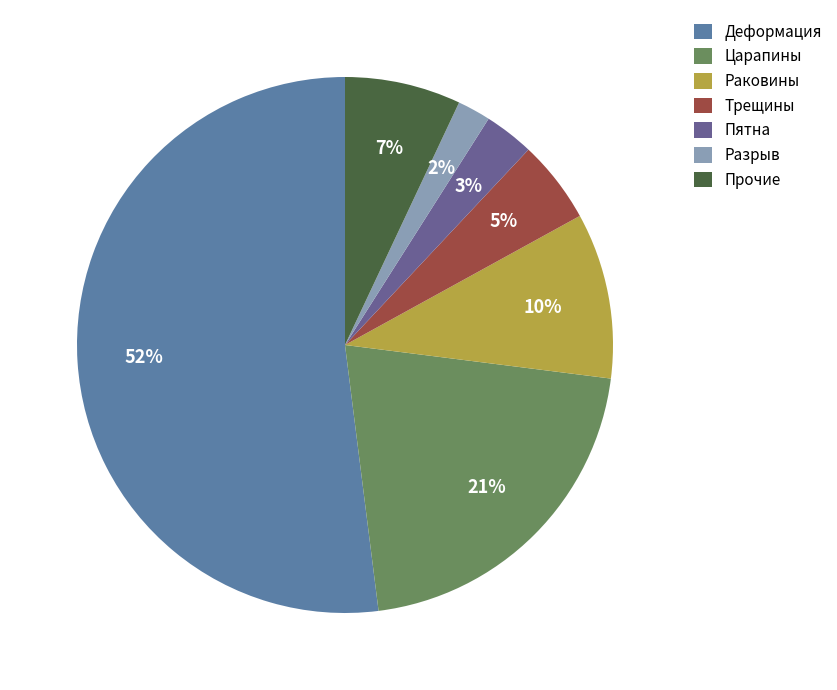

What is the ratio of the value at Пятна to the value at Раковины?

0.3